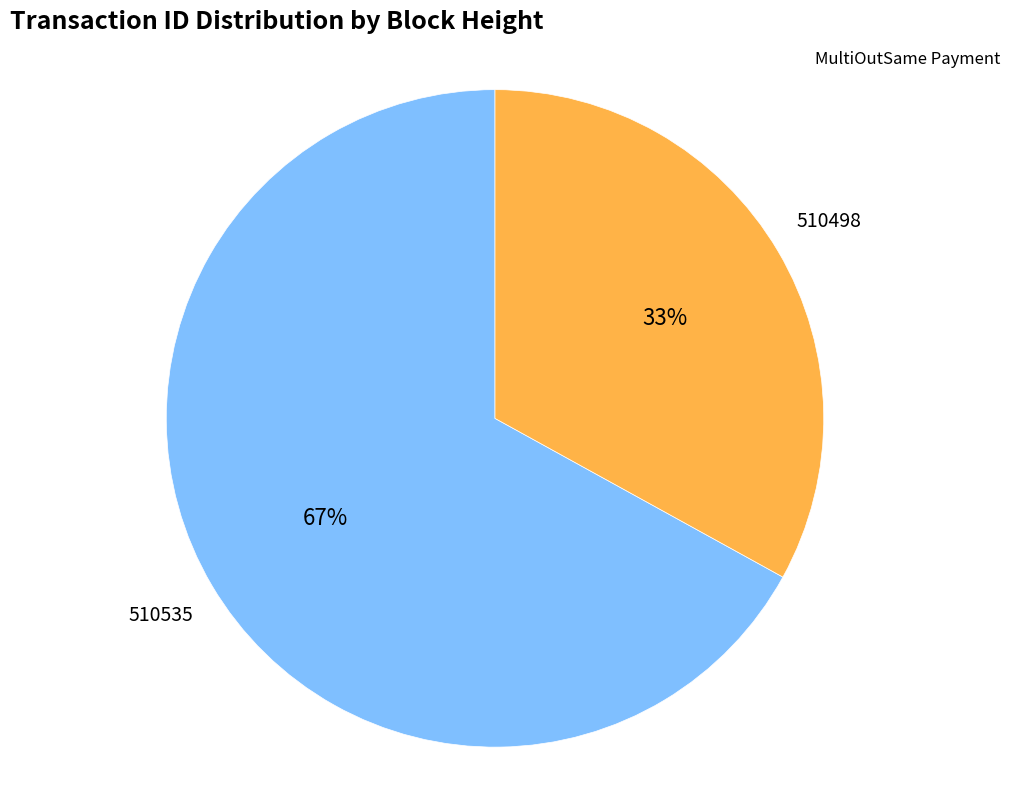

Is there a majority slice in this chart?

Yes